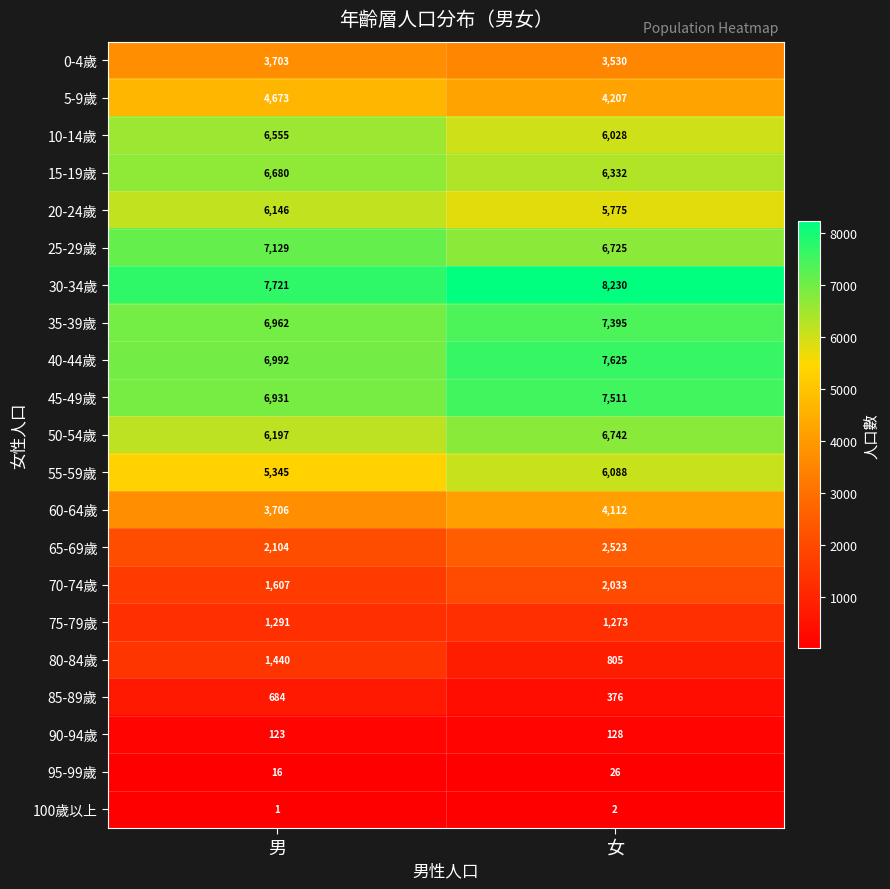

Read the 0-4歲 value at 男.

3703